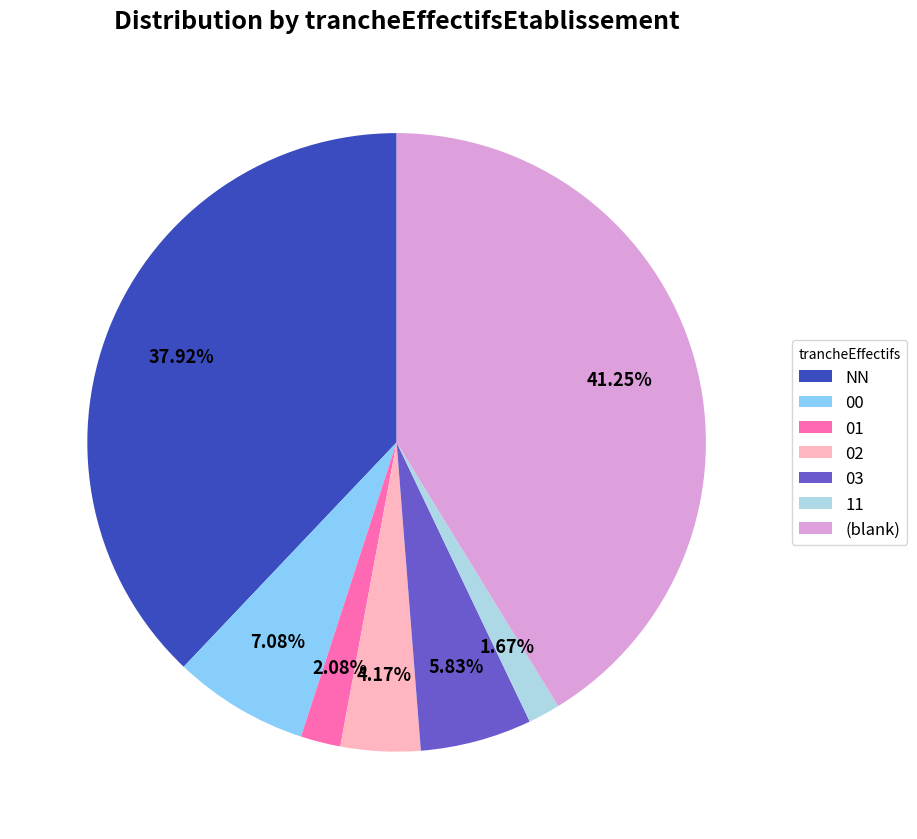

The 00 slice represents 7% of the pie. True or false?

True